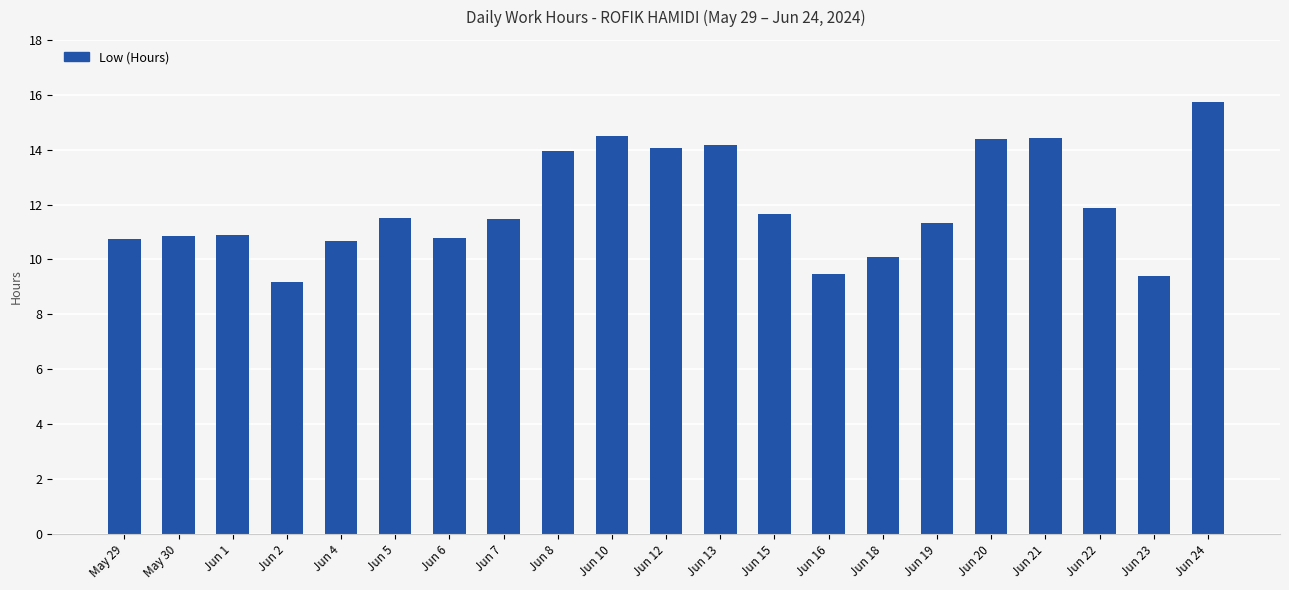

The chart shows a value of 5.2 at May 29. True or false?

False